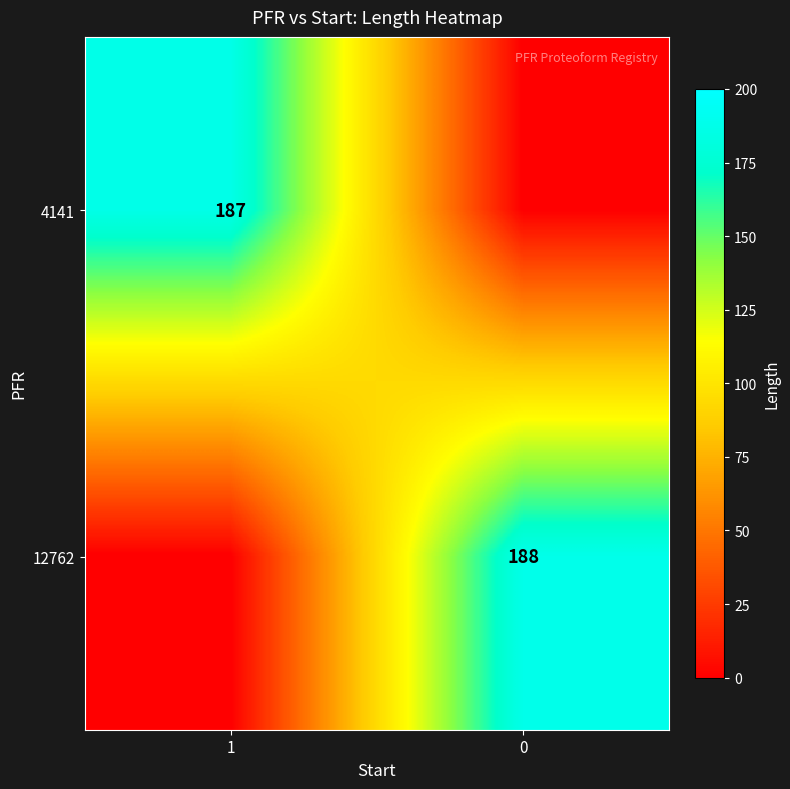

What is the spread (max minus min) of values at 0?

188.0